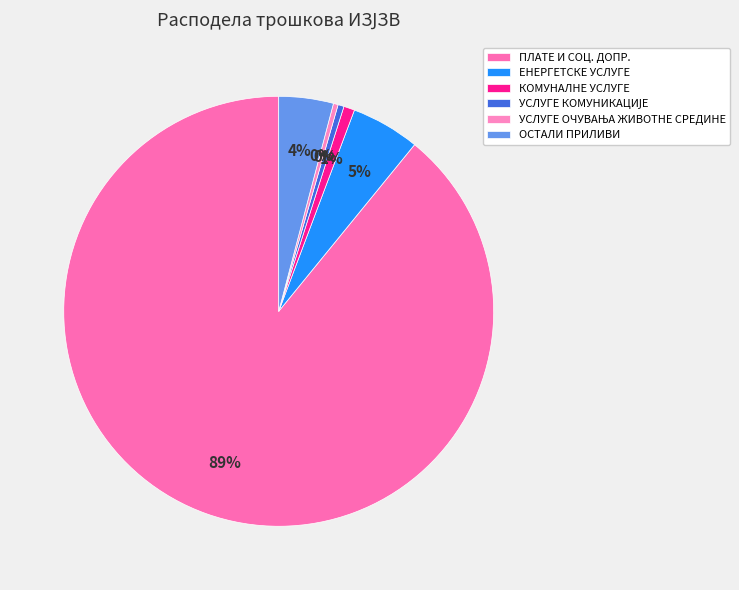

Do УСЛУГЕ ОЧУВАЊА ЖИВОТНЕ СРЕДИНЕ and КОМУНАЛНЕ УСЛУГЕ together represent more than half of the pie?

No